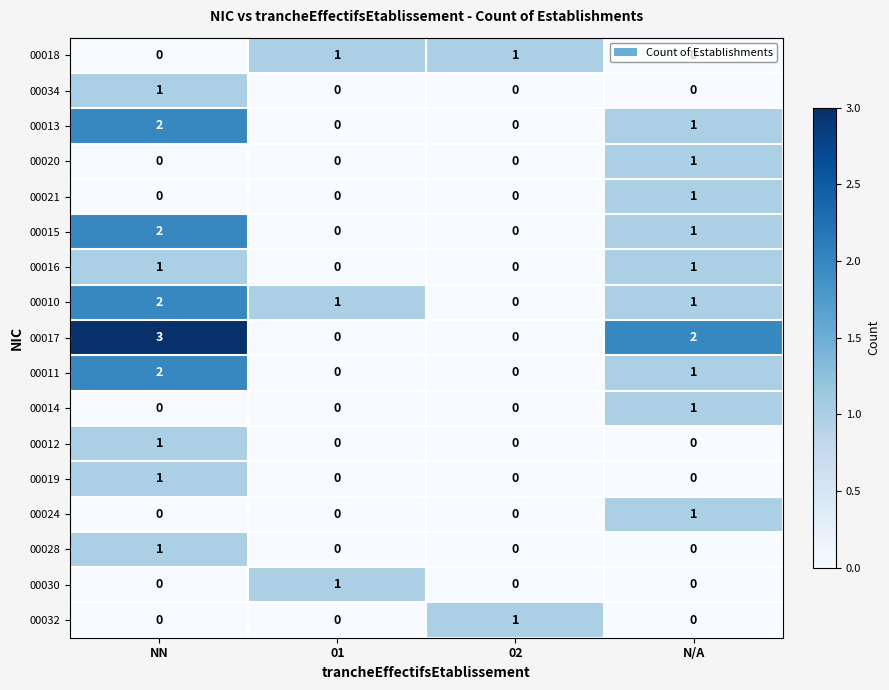

What is the sum of the 00017 values at N/A and NN?

5